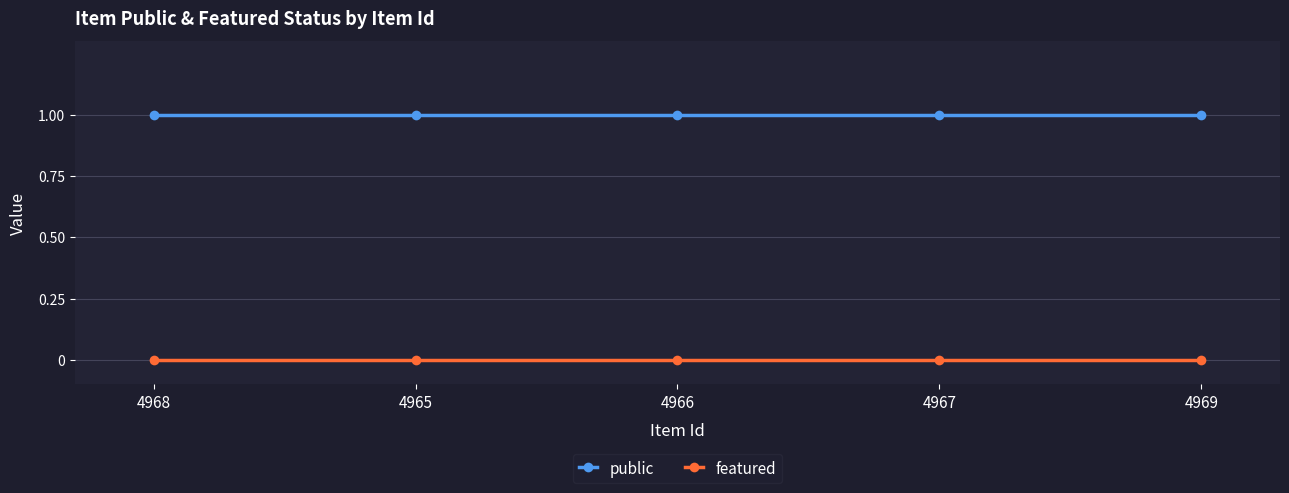

Reading left to right, extract all data points from this chart.

public: 4968=1	4965=1	4966=1	4967=1	4969=1
featured: 4968=0	4965=0	4966=0	4967=0	4969=0